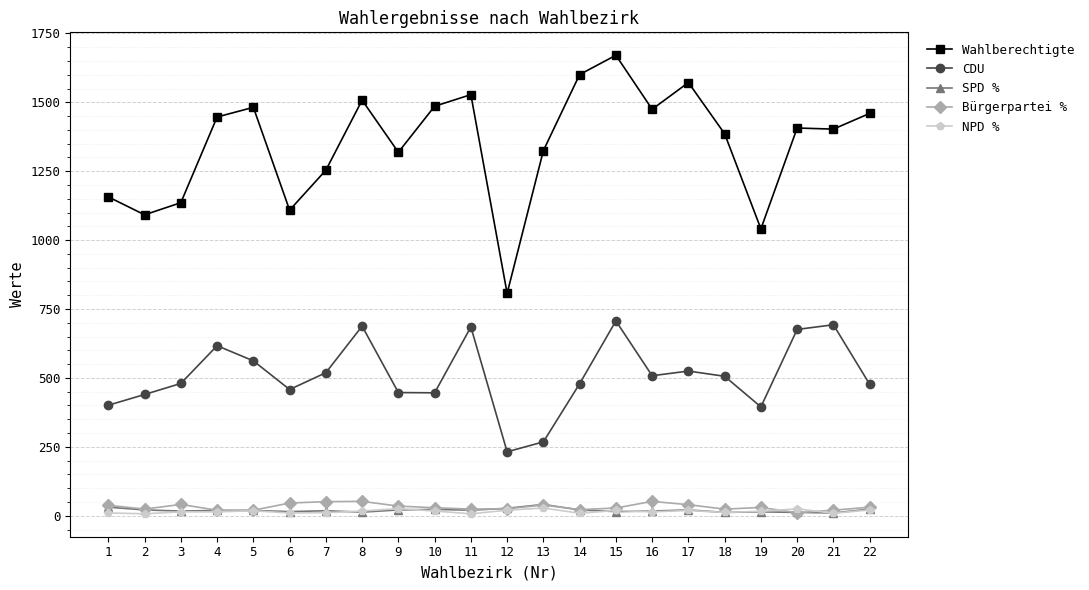

Where does the Wahlberechtigte series first go above 1407?

4